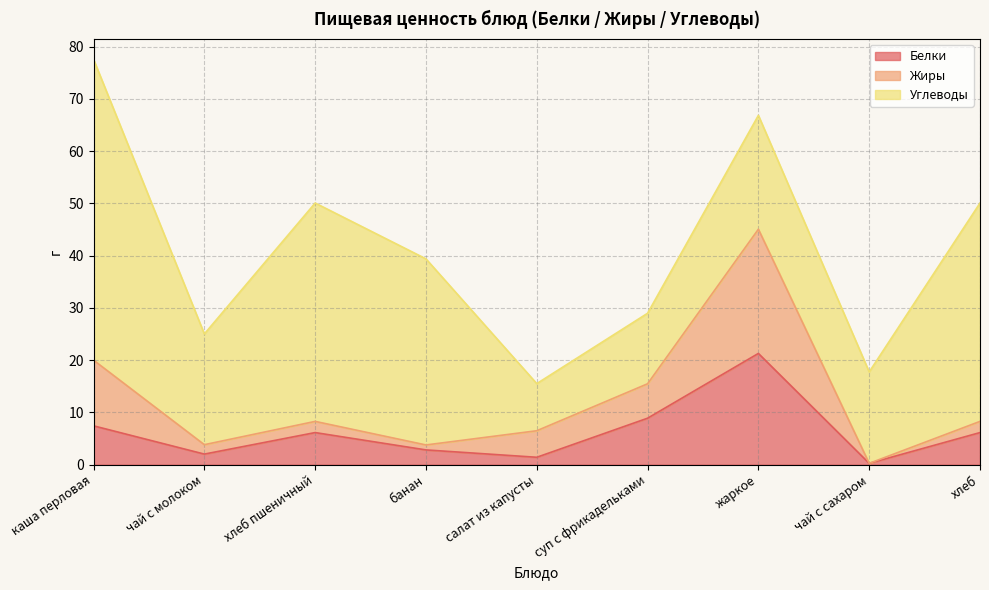

Which category has the lowest value across all series?

чай с сахаром